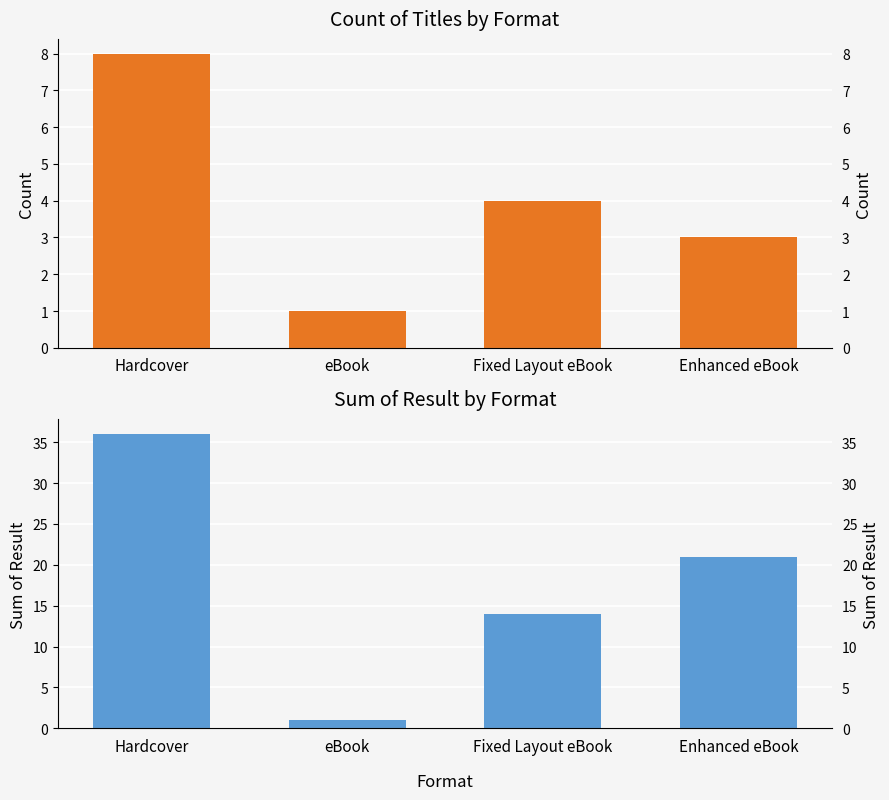

How many bars are there in each group?

2